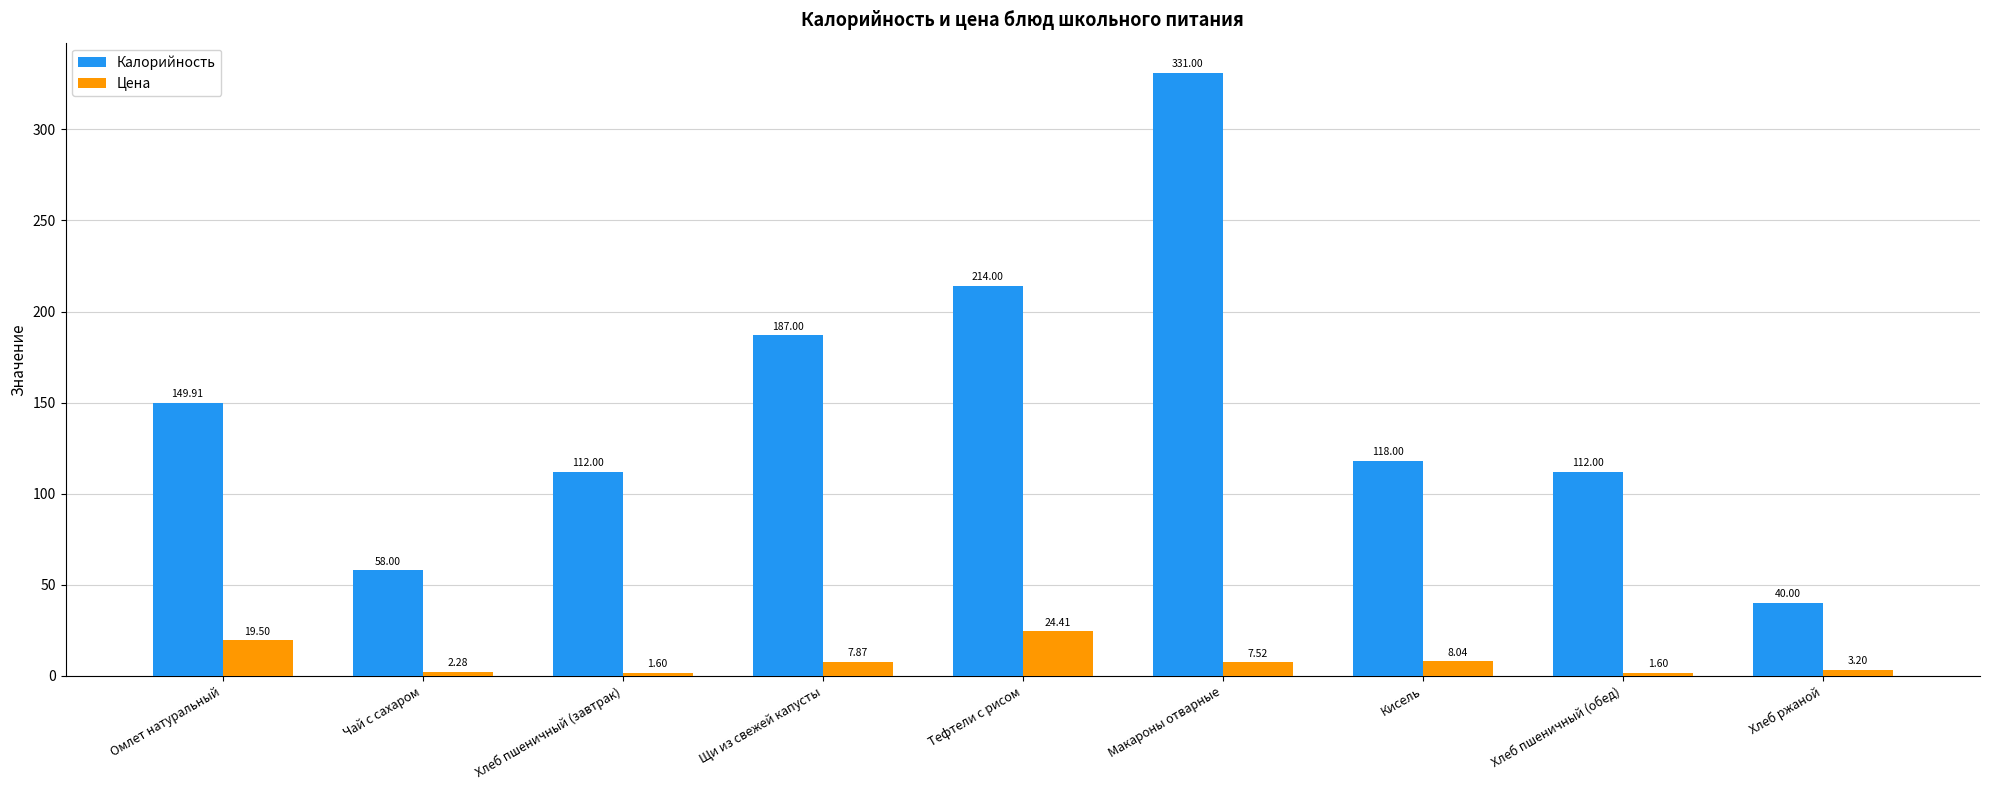

At which label is Цена closest to 13?

Кисель